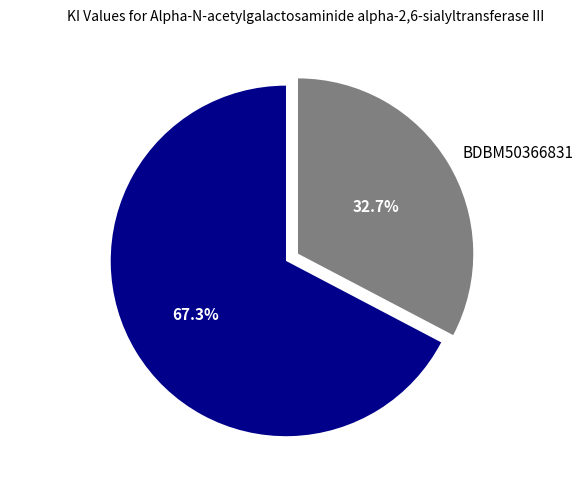

Is it true that BDBM50366831 is 33% of the pie?

True